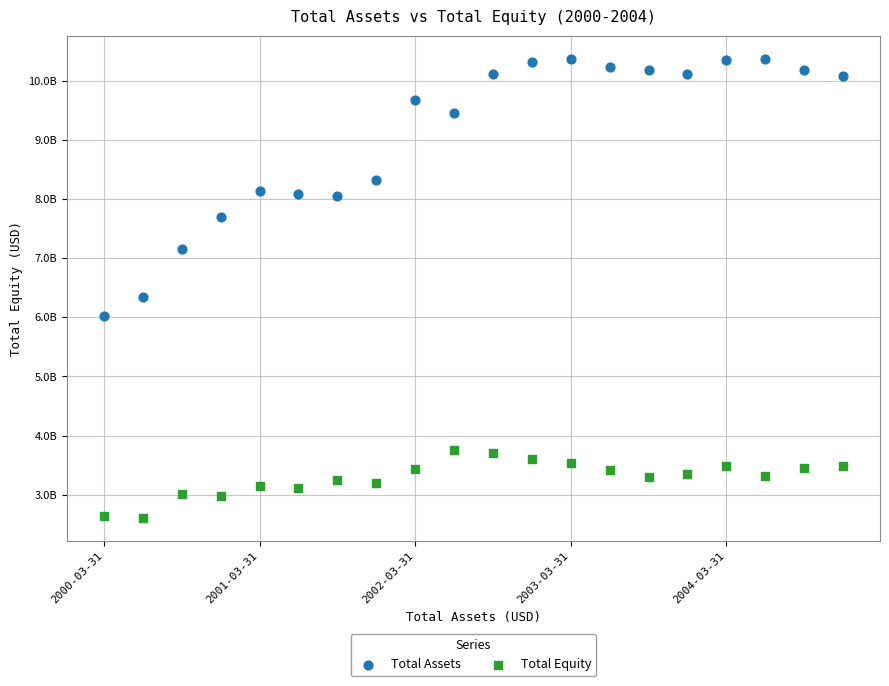

What are all the series names shown in the legend?

Total Assets, Total Equity